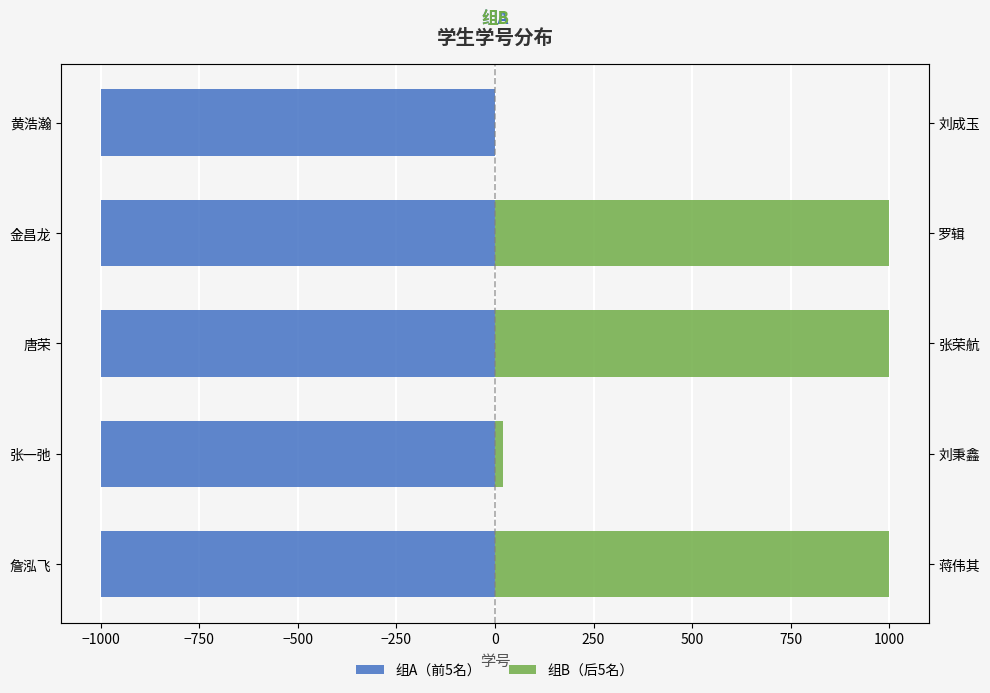

How many categories are shown in the chart?

5